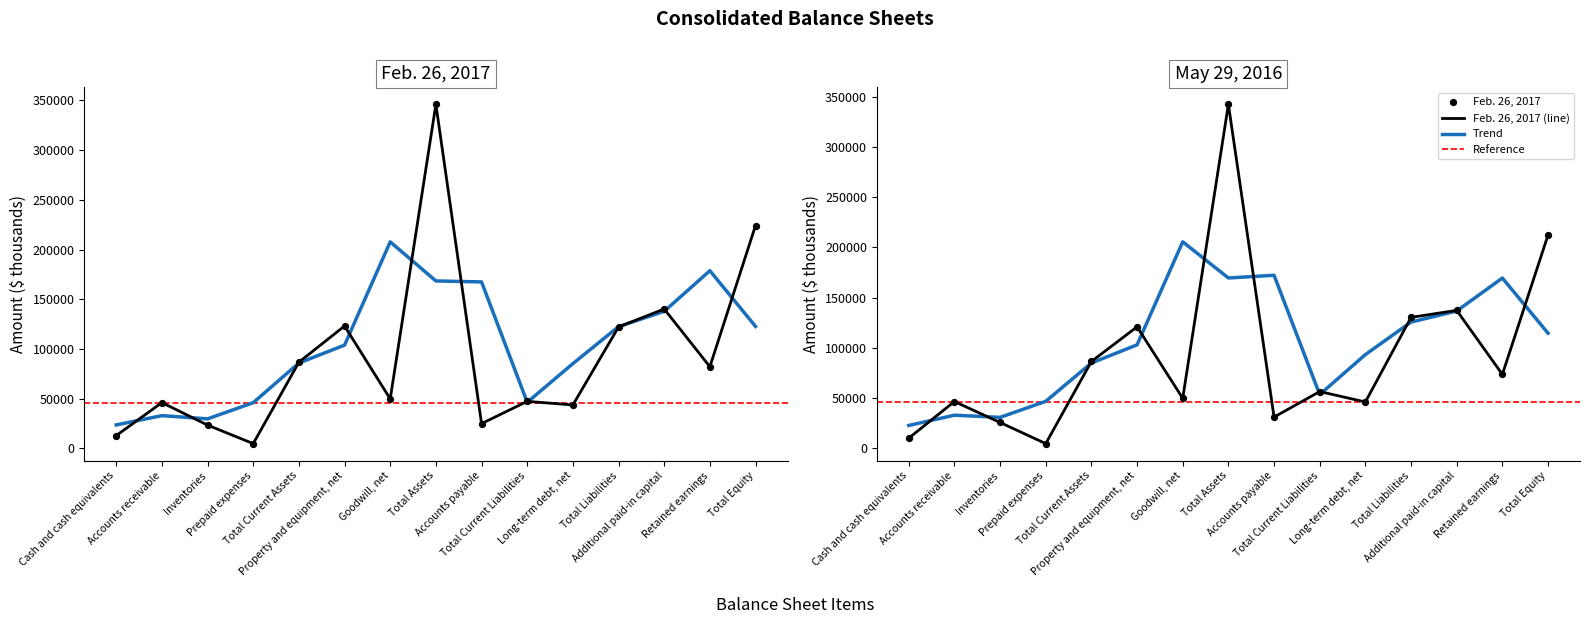

What is the total value across all series at Cash and cash equivalents?

22628